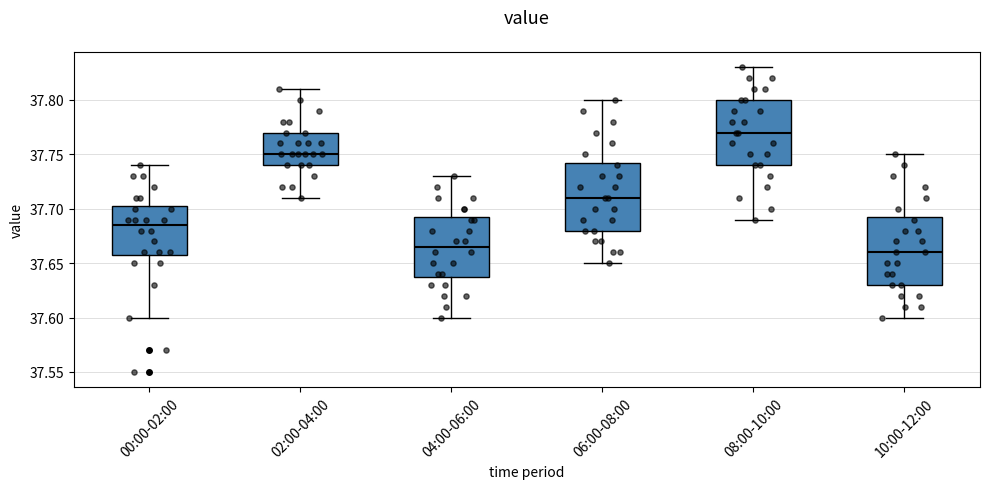

Where is the lower edge of the box for 04:00-06:00 on the y-axis? The values are not printed on the chart, so give them approximately, as read against the axis.

37.640